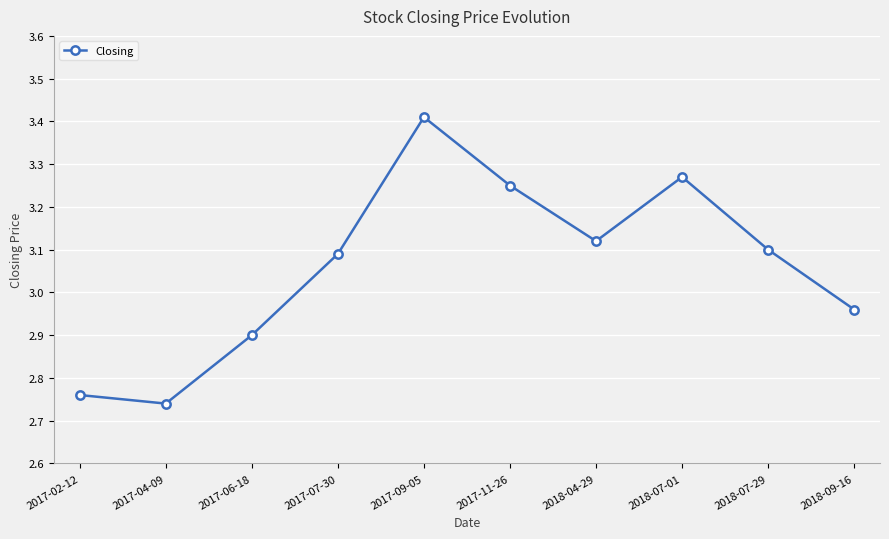

Rank the categories by value from highest to lowest.

2017-09-05, 2018-07-01, 2017-11-26, 2018-04-29, 2018-07-29, 2017-07-30, 2018-09-16, 2017-06-18, 2017-02-12, 2017-04-09